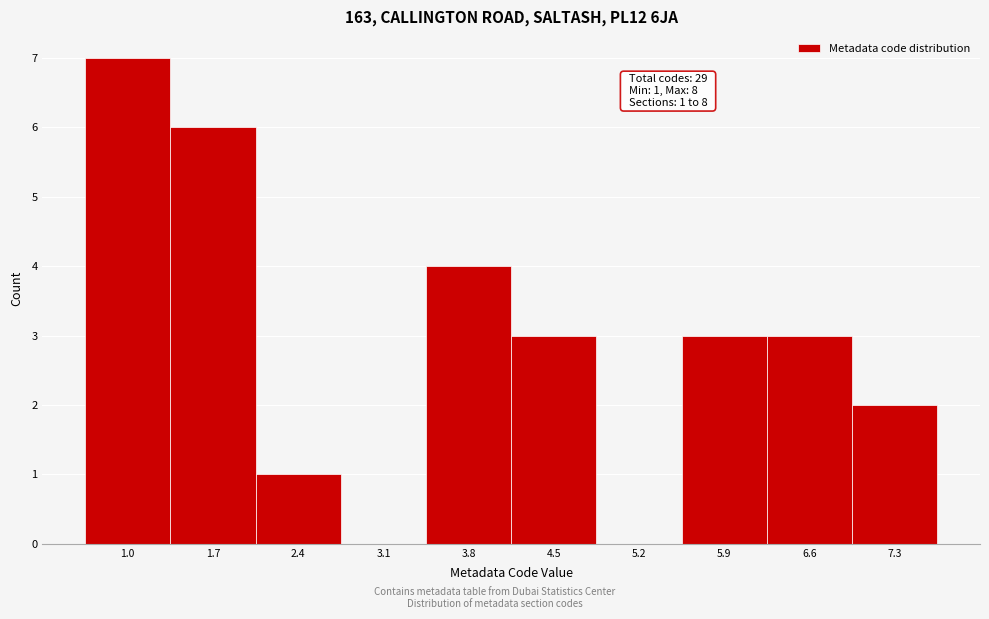

Reading left to right, list all the values displayed in this chart.

1.0=7	1.7=6	2.4=1	3.1=0	3.8=4	4.5=3	5.2=0	5.9=3	6.6=3	7.3=2